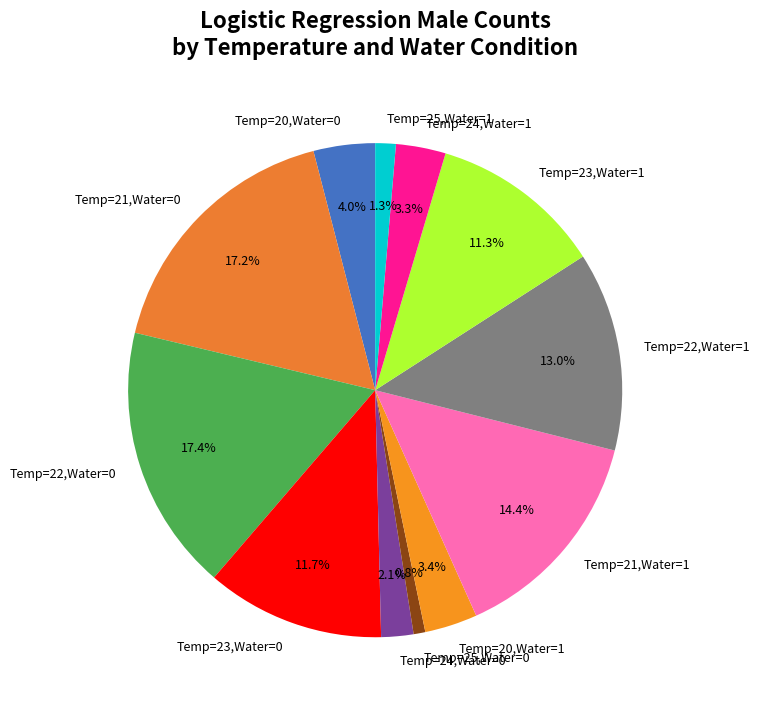

Which category has the smallest portion of the pie?

Temp=25,Water=0